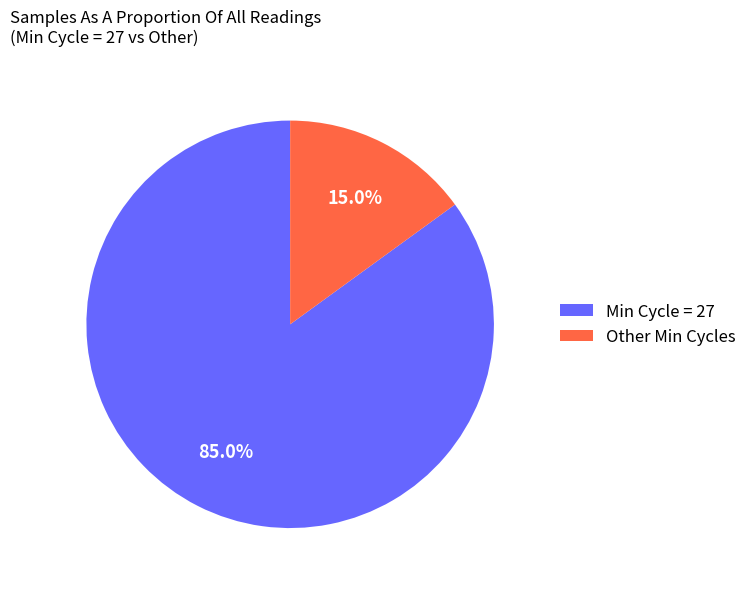

Does Min Cycle = 27 represent more than half of the total?

Yes